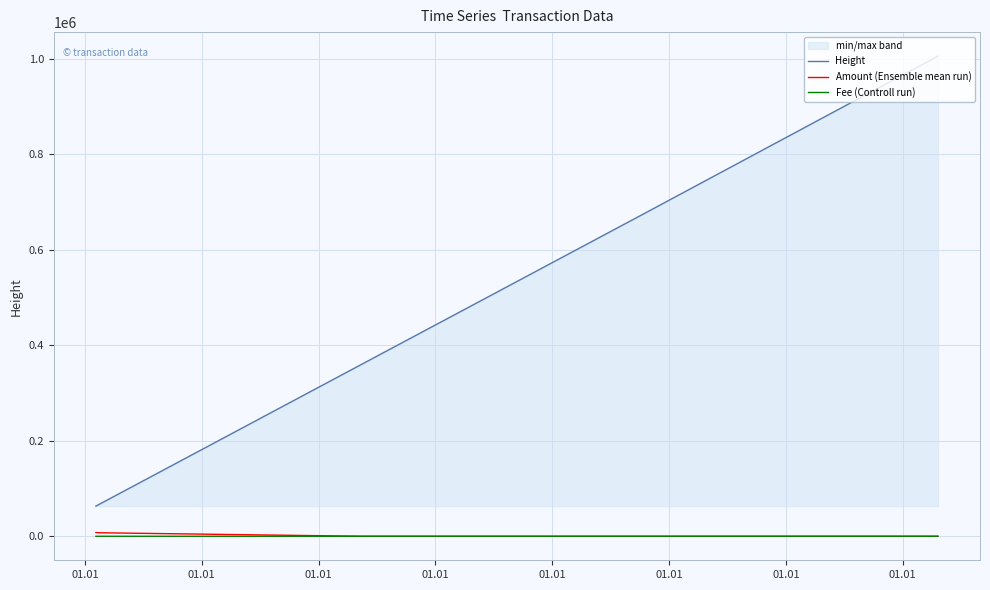

What is the greatest value displayed?

1005560.0